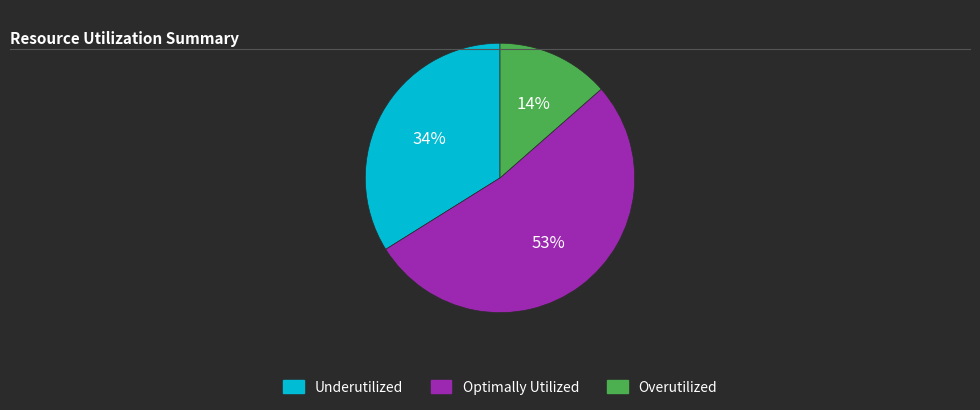

Is the sum of Overutilized and Underutilized greater than half?

No